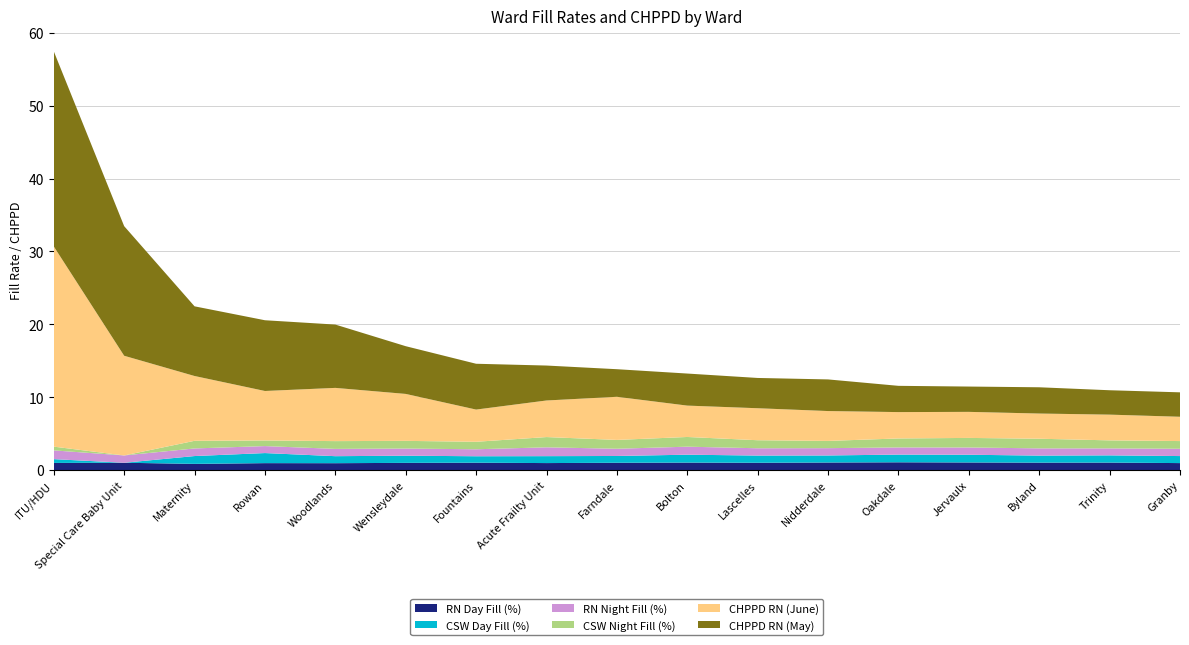

Reading left to right, extract all data points from this chart.

RN Day Fill (%): Acute Frailty Unit=1.0	Bolton=1.0	Byland=1.0	Farndale=1.0	Fountains=1.0	Granby=1.0	ITU/HDU=1.0	Jervaulx=1.0	Lascelles=1.0	Maternity=0.8	Nidderdale=1.0	Oakdale=1.1	Rowan=0.9	Special Care Baby Unit=1.0	Trinity=1.0	Wensleydale=1.0	Woodlands=0.9
CSW Day Fill (%): Acute Frailty Unit=1.0	Bolton=1.1	Byland=1.0	Farndale=0.9	Fountains=0.9	Granby=1.0	ITU/HDU=0.5	Jervaulx=1.1	Lascelles=1.0	Maternity=1.1	Nidderdale=1.0	Oakdale=1.1	Rowan=1.4	Special Care Baby Unit=0.0	Trinity=1.0	Wensleydale=1.0	Woodlands=1.0
RN Night Fill (%): Acute Frailty Unit=1.2	Bolton=1.1	Byland=1.0	Farndale=1.0	Fountains=1.0	Granby=1.0	ITU/HDU=1.2	Jervaulx=1.0	Lascelles=1.0	Maternity=1.0	Nidderdale=1.0	Oakdale=1.0	Rowan=1.0	Special Care Baby Unit=1.0	Trinity=1.0	Wensleydale=1.0	Woodlands=1.0
CSW Night Fill (%): Acute Frailty Unit=1.4	Bolton=1.3	Byland=1.3	Farndale=1.2	Fountains=1.0	Granby=1.1	ITU/HDU=0.5	Jervaulx=1.3	Lascelles=1.1	Maternity=1.0	Nidderdale=1.0	Oakdale=1.2	Rowan=0.8	Special Care Baby Unit=0.0	Trinity=1.1	Wensleydale=1.1	Woodlands=1.1
CHPPD RN (June): Acute Frailty Unit=5.0	Bolton=4.3	Byland=3.5	Farndale=5.9	Fountains=4.4	Granby=3.3	ITU/HDU=27.5	Jervaulx=3.6	Lascelles=4.4	Maternity=8.9	Nidderdale=4.1	Oakdale=3.6	Rowan=6.8	Special Care Baby Unit=13.7	Trinity=3.5	Wensleydale=6.4	Woodlands=7.3
CHPPD RN (May): Acute Frailty Unit=4.8	Bolton=4.4	Byland=3.6	Farndale=3.8	Fountains=6.3	Granby=3.4	ITU/HDU=26.8	Jervaulx=3.5	Lascelles=4.2	Maternity=9.6	Nidderdale=4.3	Oakdale=3.6	Rowan=9.7	Special Care Baby Unit=17.8	Trinity=3.3	Wensleydale=6.5	Woodlands=8.7